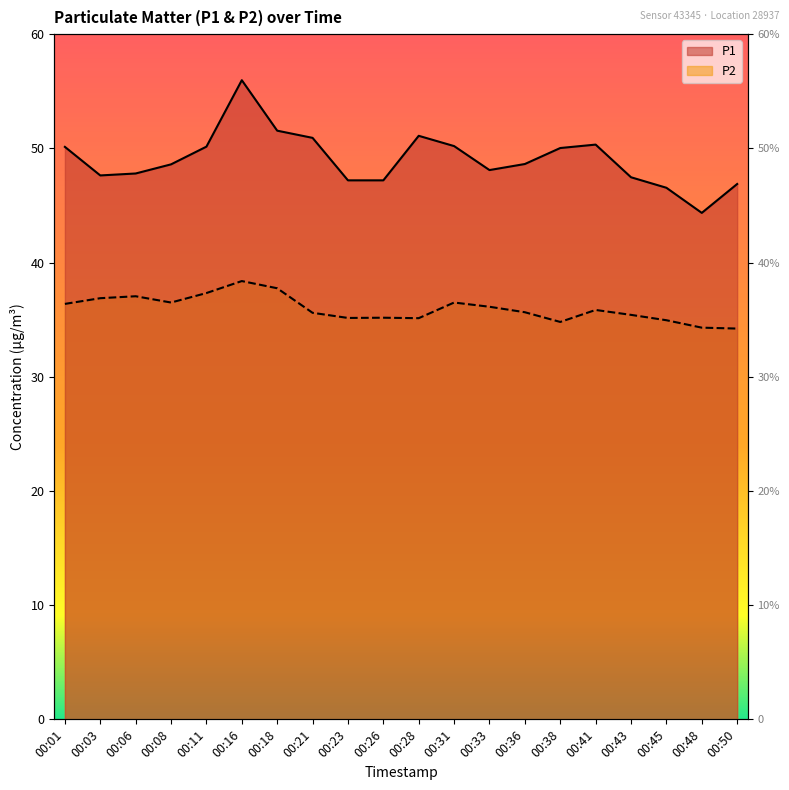

Which series has the largest total across all categories?

P1